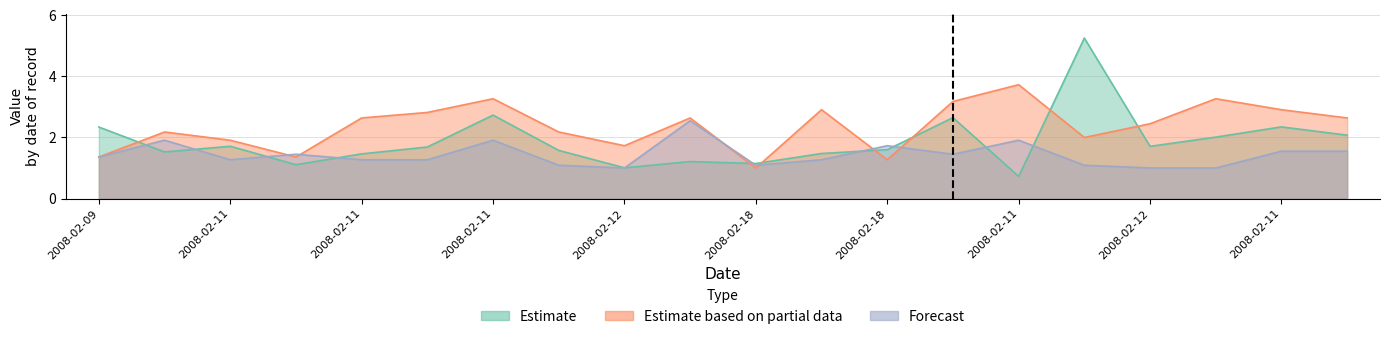

What is the smallest value displayed?

0.7